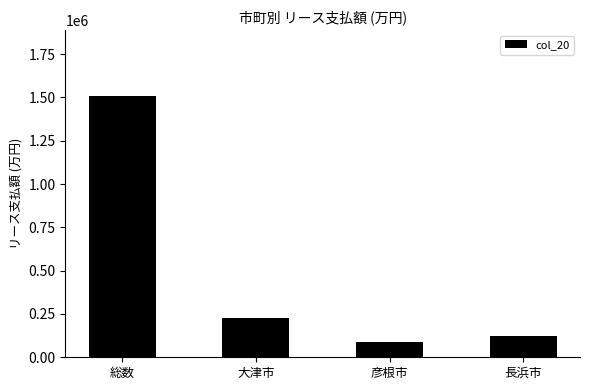

What is the change in value from 総数 to 大津市?

-1286789